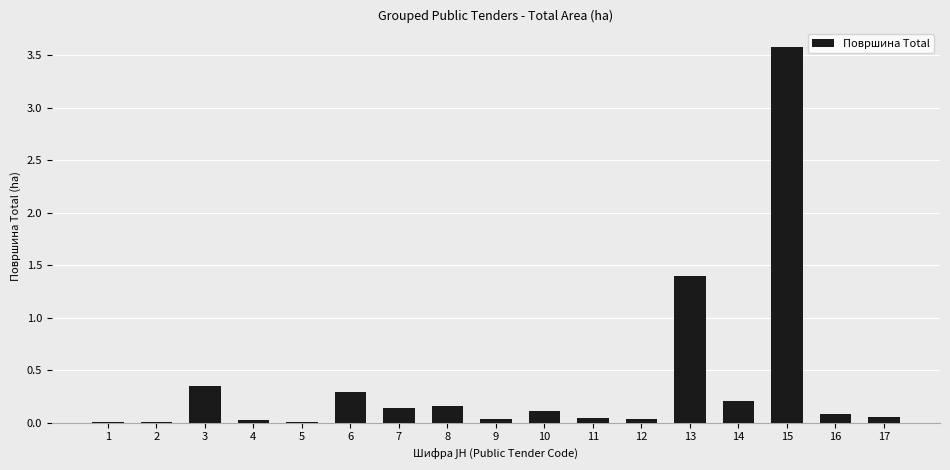

What is the sum of all values?

6.5